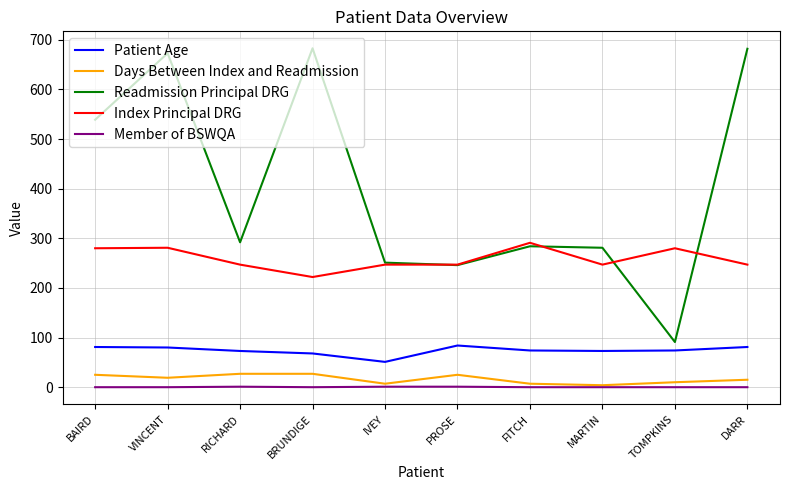

Which series has the widest spread of values?

Readmission Principal DRG